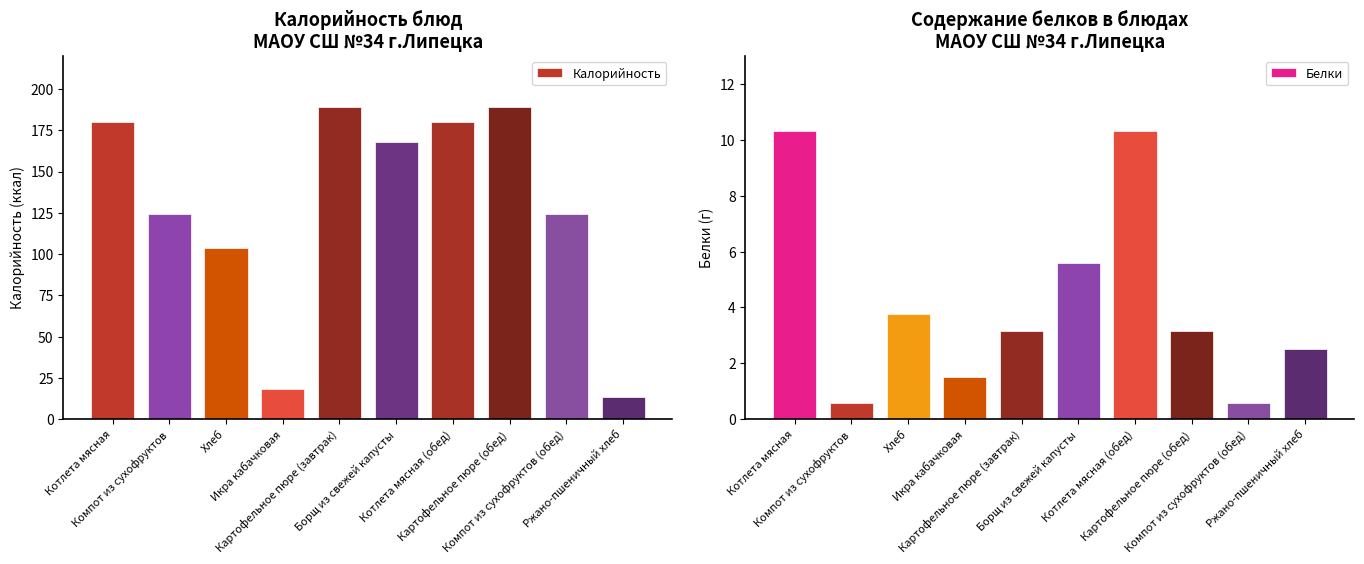

What is the difference between the highest and lowest values at Хлеб?

99.6